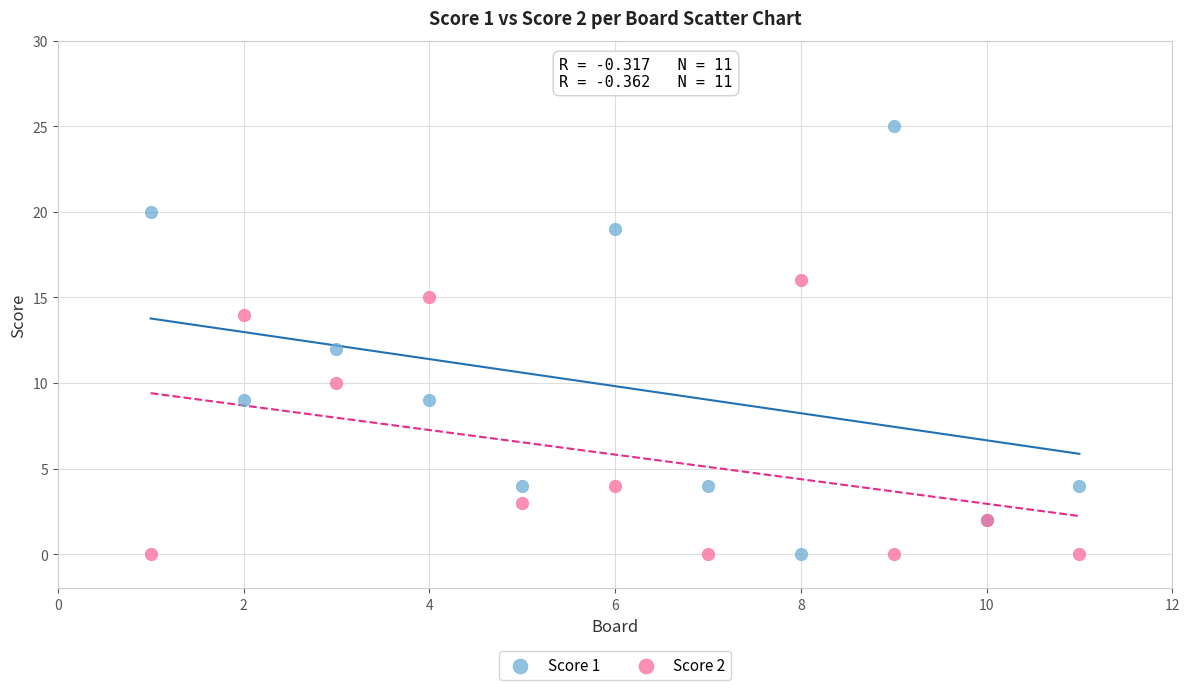

What are all the series names shown in the legend?

Score 1, Score 2